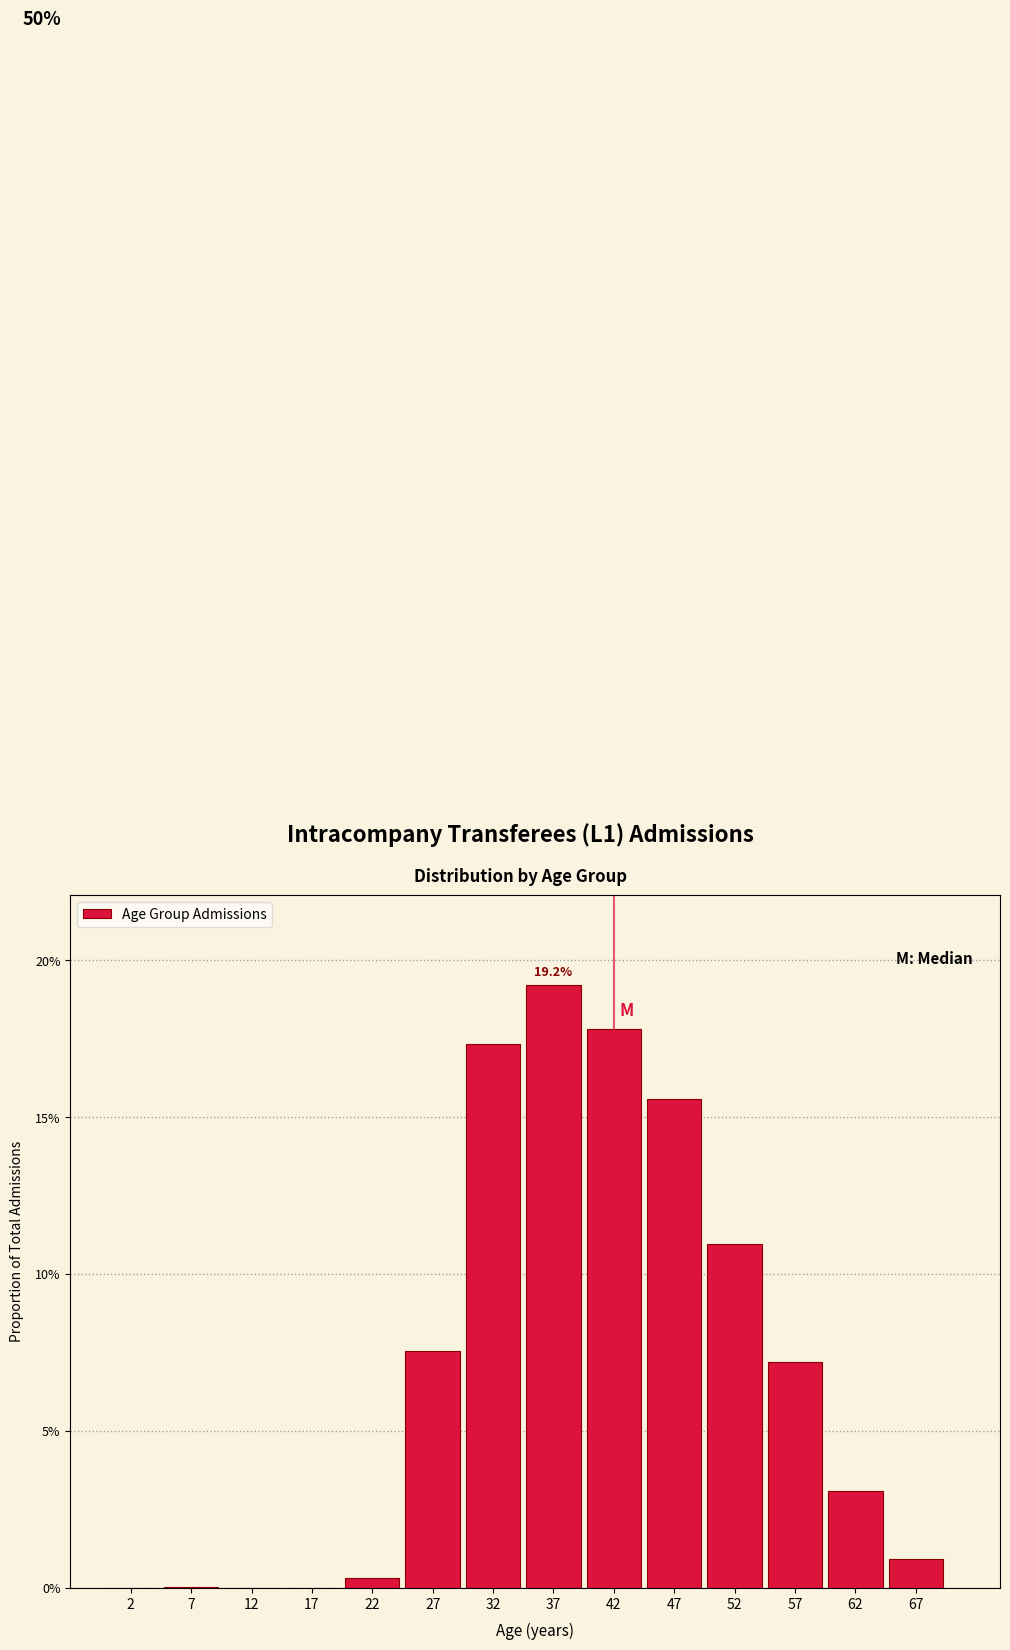

Are the bars horizontal?

No